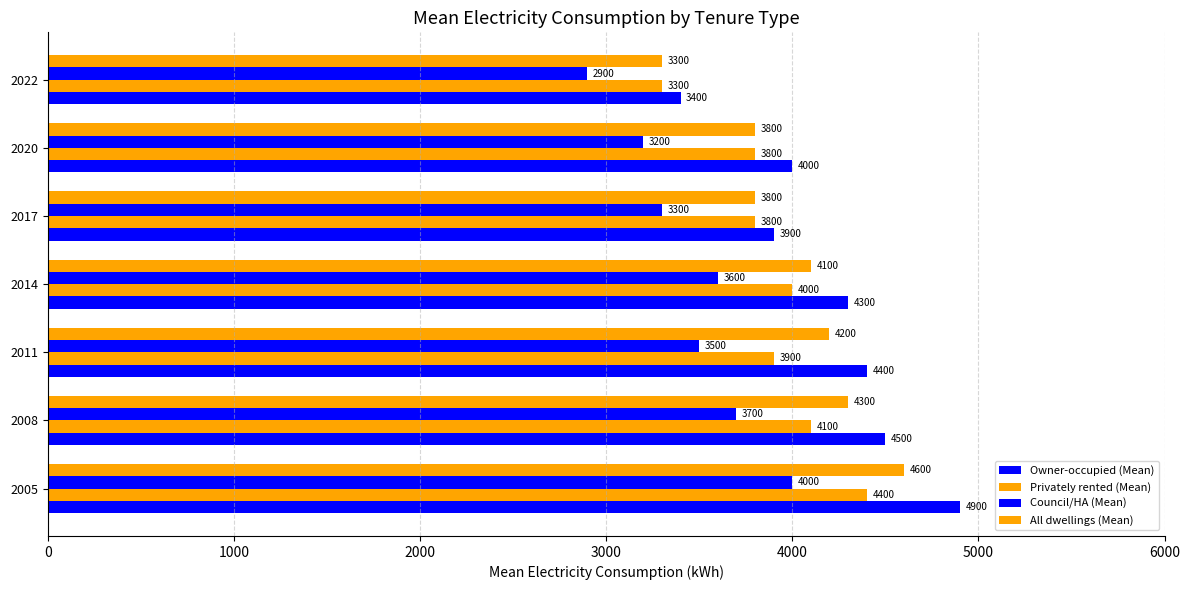

Count the number of data series in this chart.

4